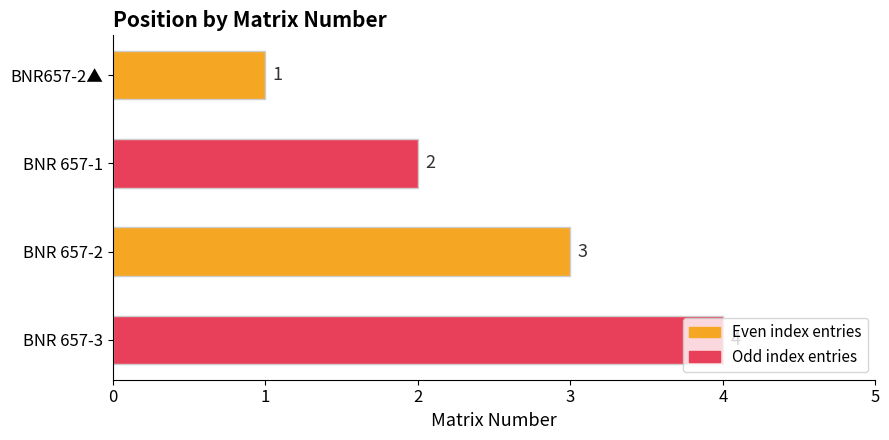

True or false: the data shows 4 at BNR 657-3.

True